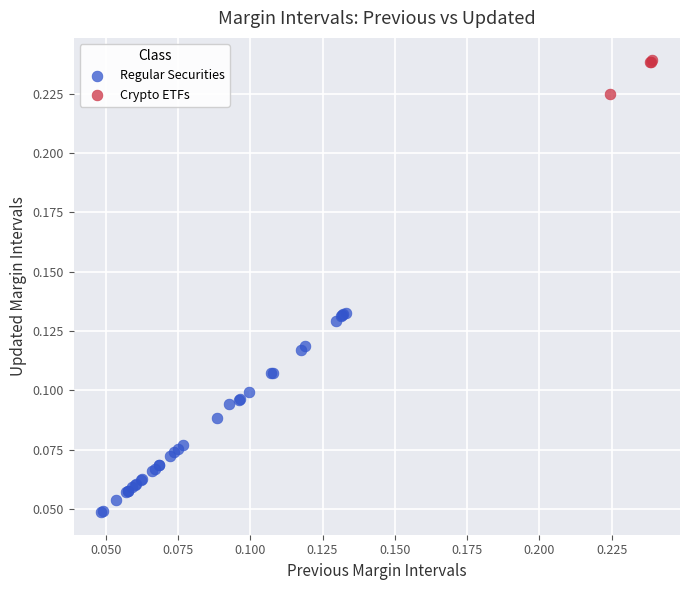

Which series has the widest spread of Y values?

Regular Securities